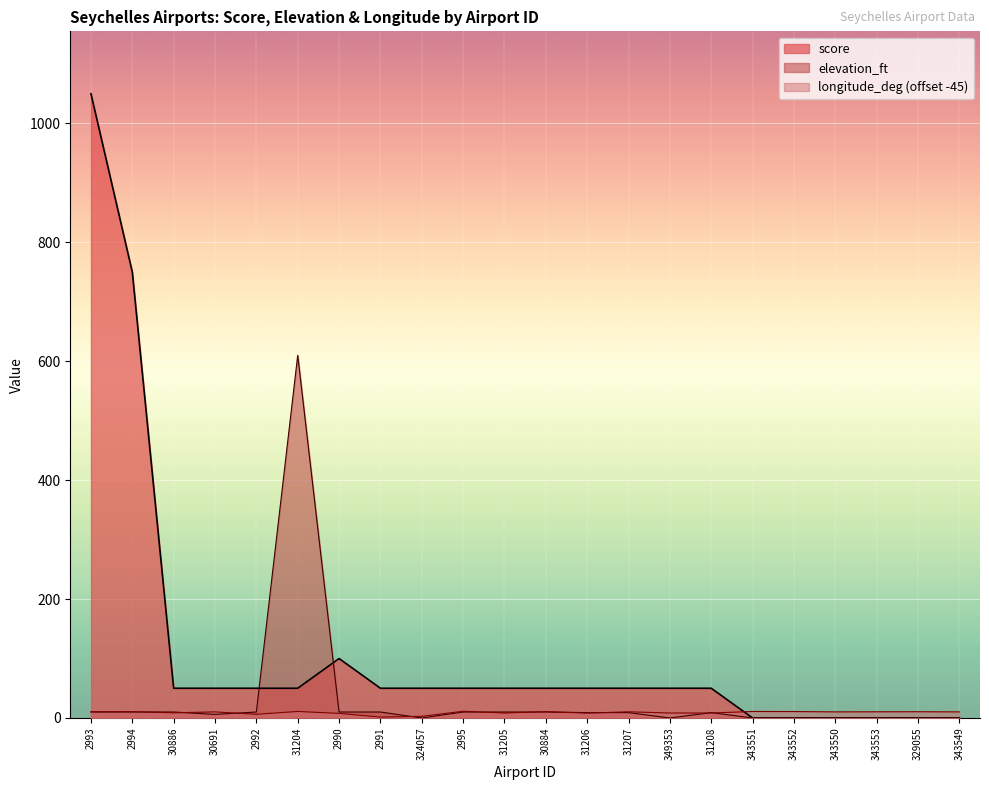

Read the longitude_deg value at 30886.

8.7